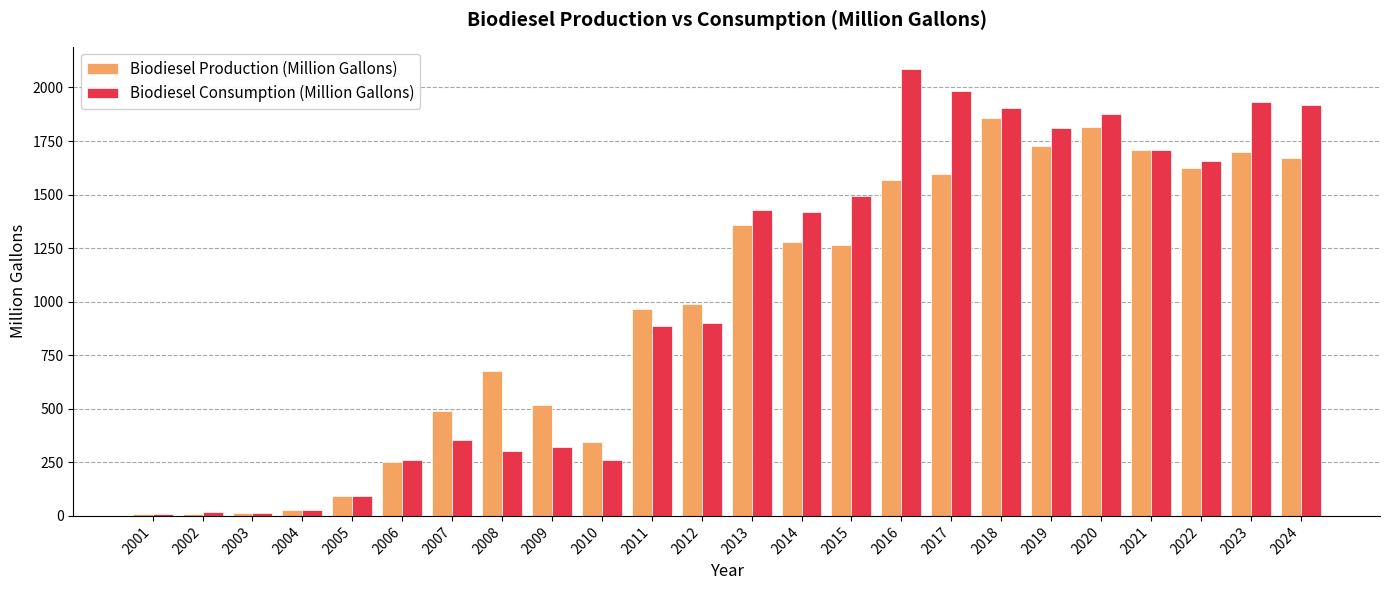

What is the value of the Biodiesel Consumption (Million Gallons) bar at the 12th from the left?

899.0